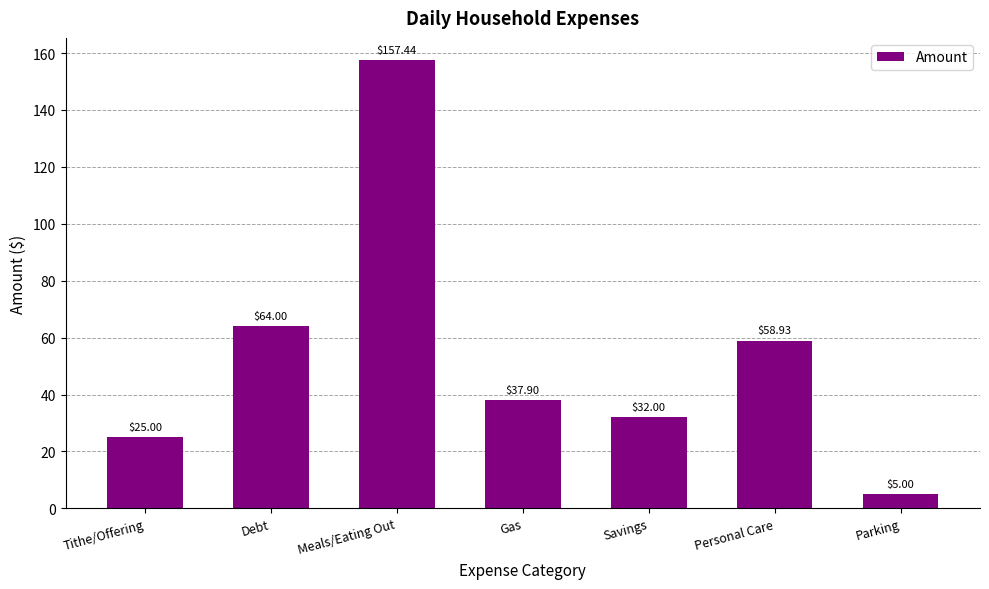

What value does the data have at Savings?

32.0